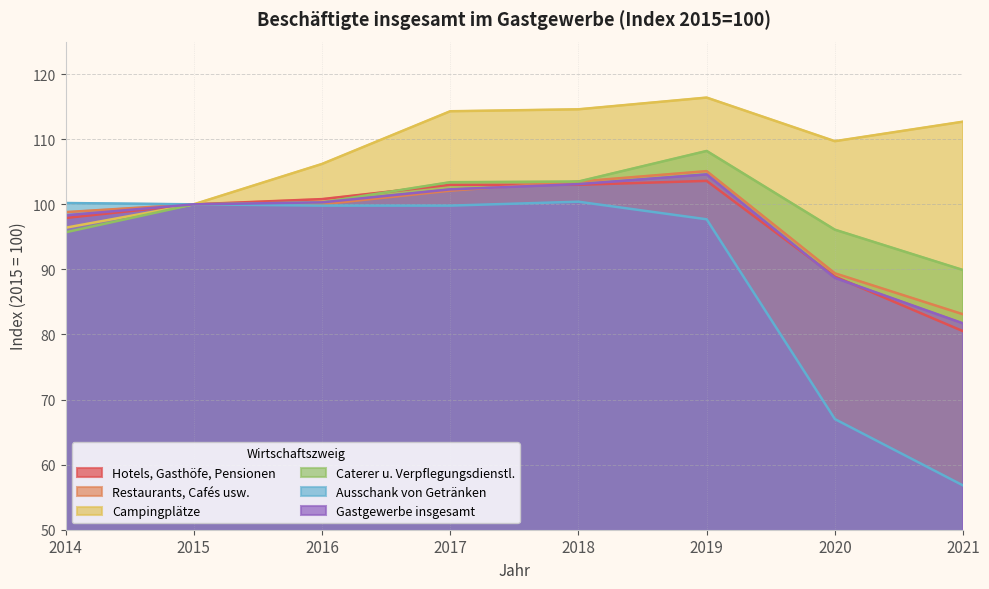

True or false: Campingplätze has a value of 100.0 at 2015.

True